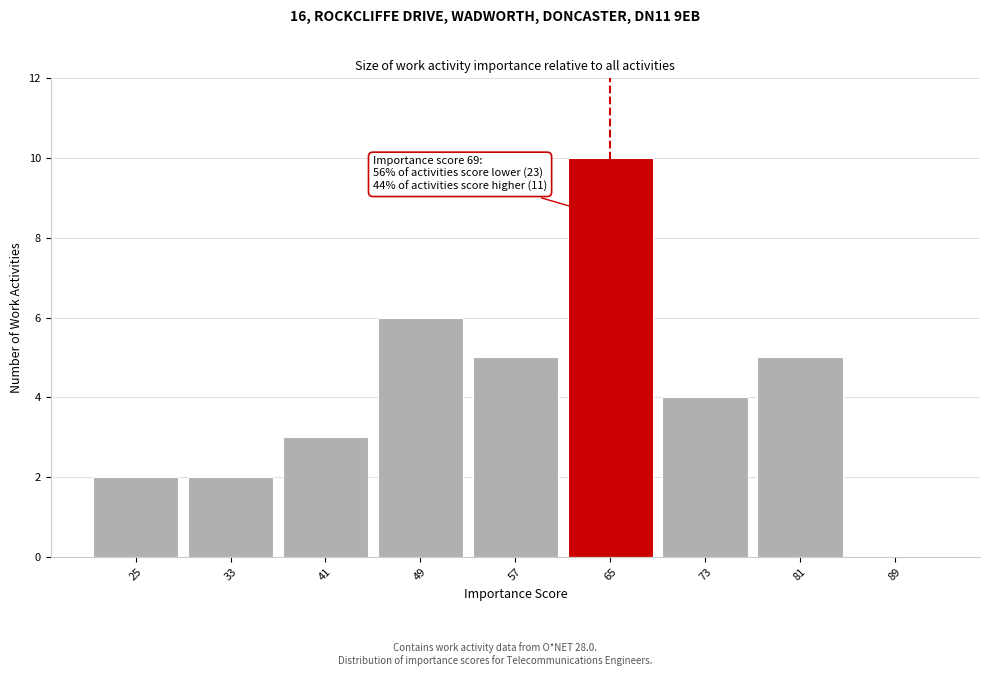

Reading left to right, what are all the values shown in this chart?

25=2	33=2	41=3	49=6	57=5	65=10	73=4	81=5	89=0